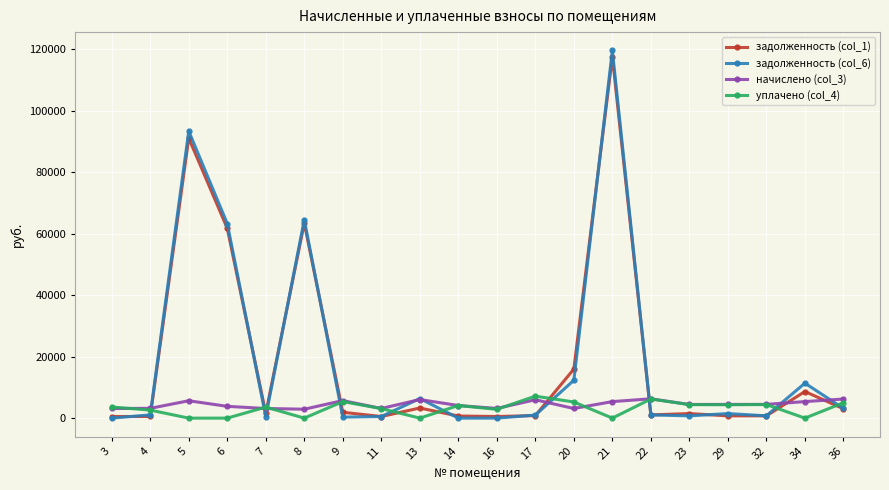

Where does the уплачено (col_4) series first go above 3619?

3